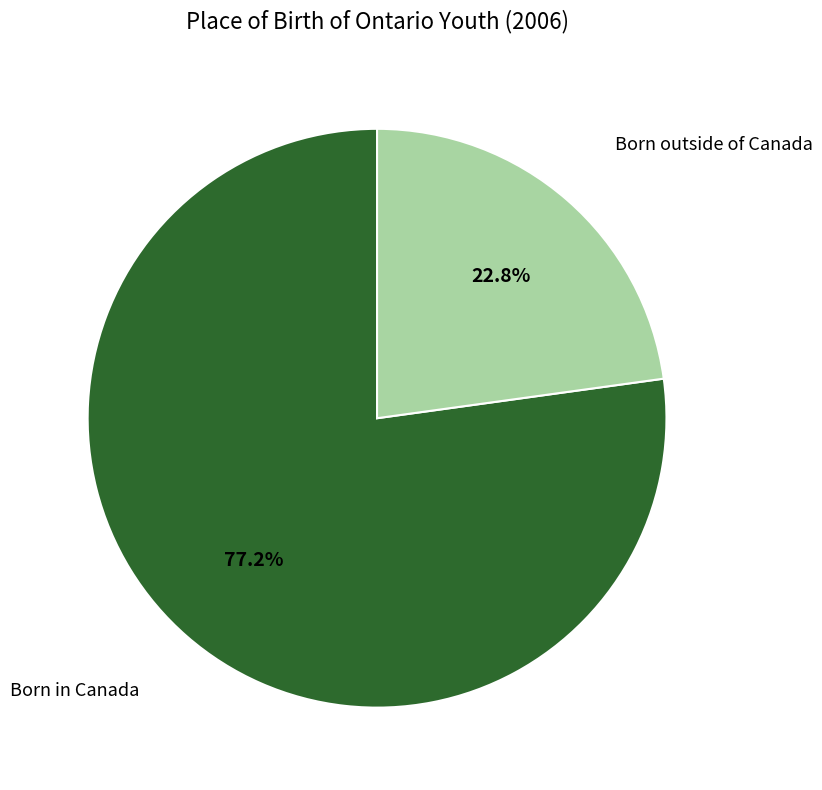

Does any single category account for the majority?

Yes